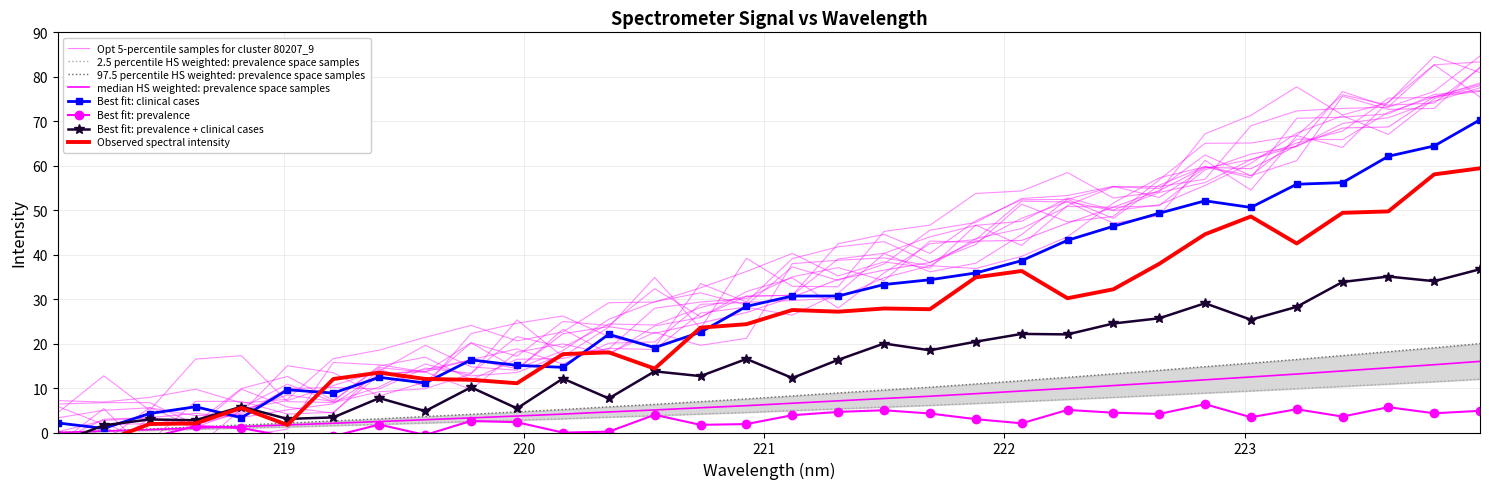

Between 218.442 and 220.5444, which is larger?

220.5444